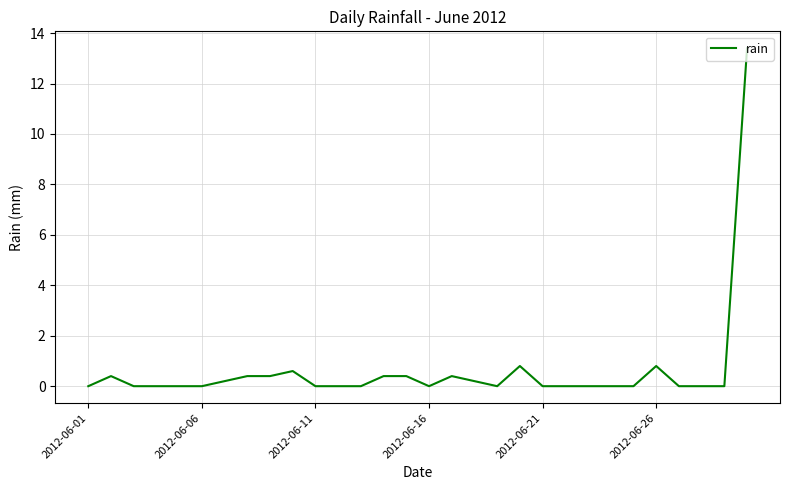

Does the chart have visible grid lines?

Yes